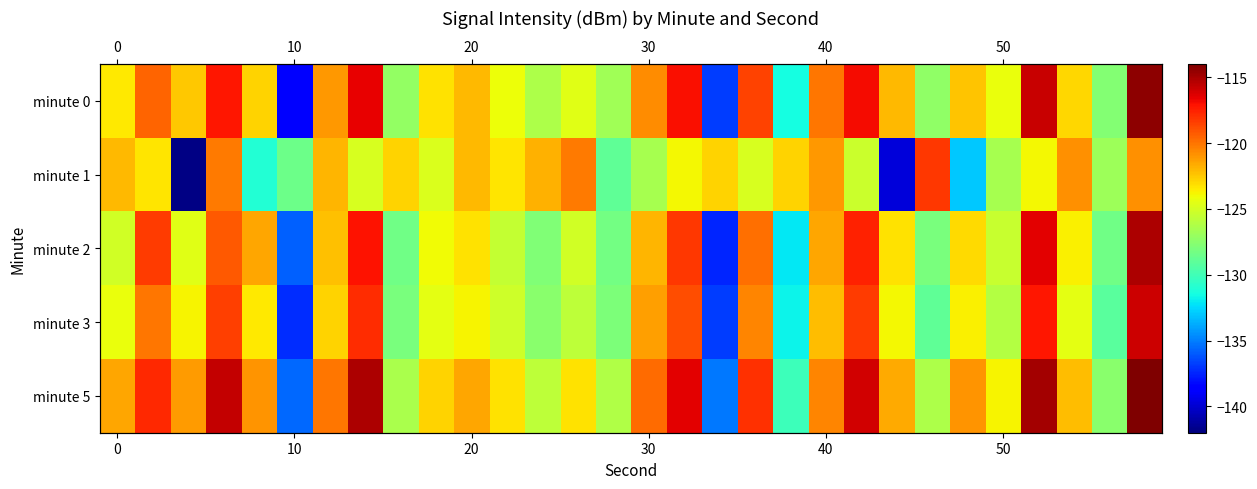

What is the greatest value displayed?

-113.6